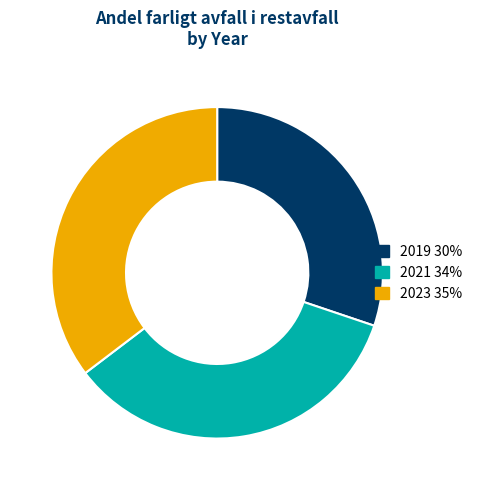

Is the sum of 2021 34% and 2019 30% greater than half?

Yes